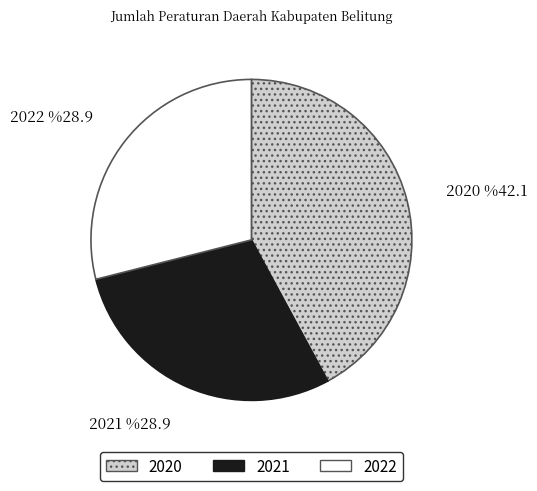

How much of the chart is everything except 2022?

71.1%